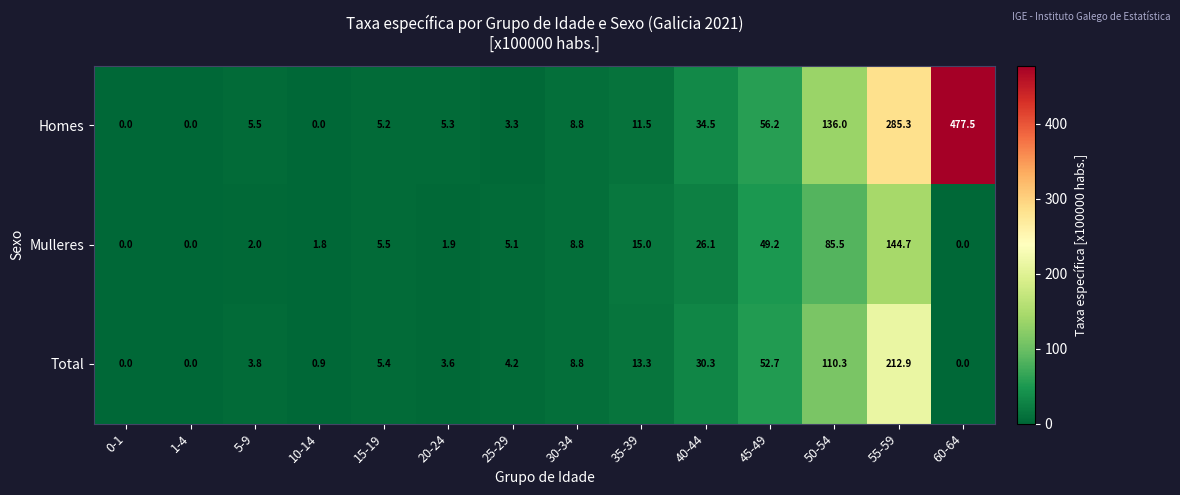

What is the total value across all series at 35-39?

39.8